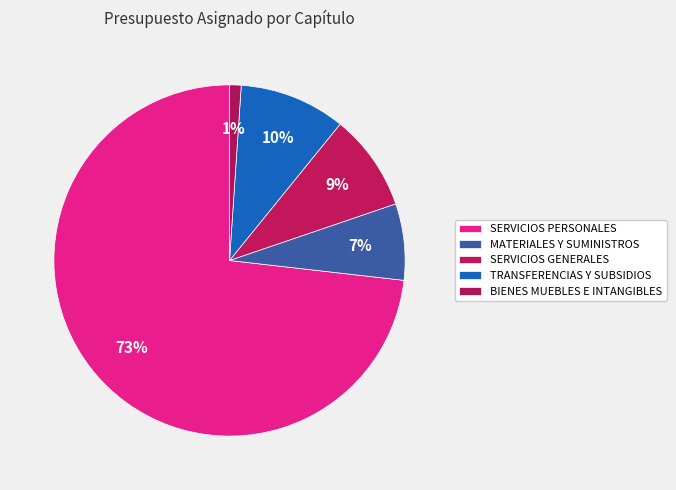

Which slice is the largest?

SERVICIOS PERSONALES